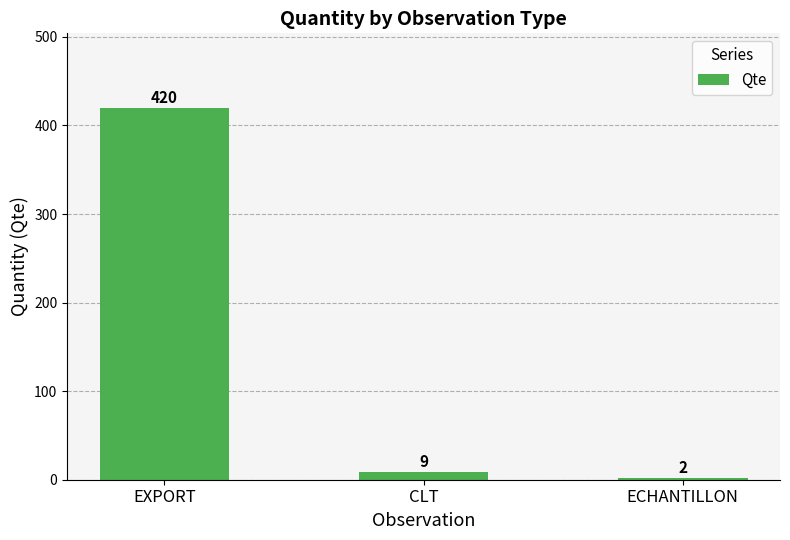

What position from the right is CLT?

2